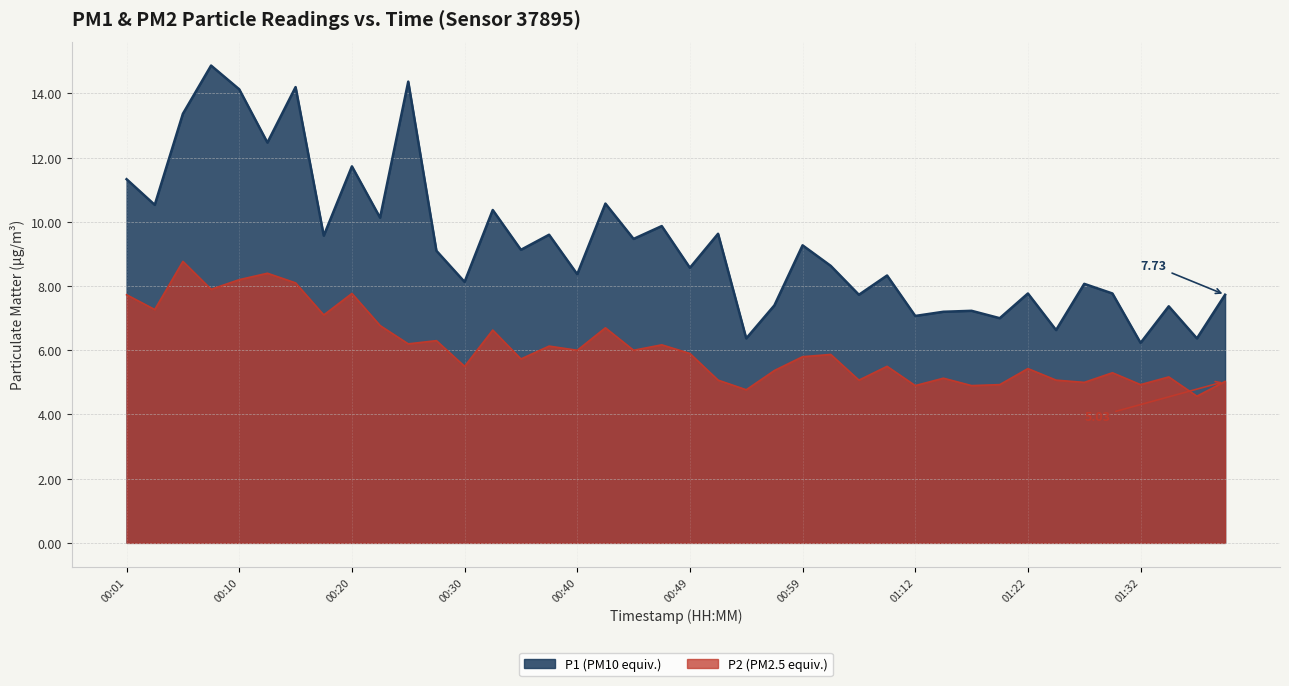

Where is the first local minimum for P1?

00:03